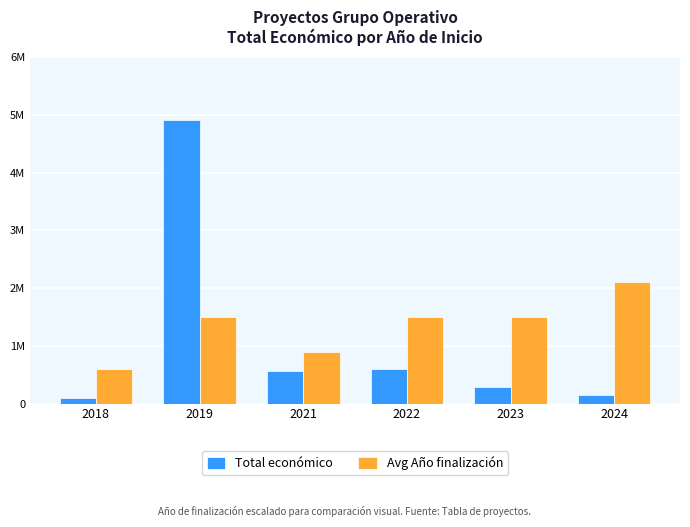

What is the value of the Avg Año finalización bar at the 2nd from the left?

1500000